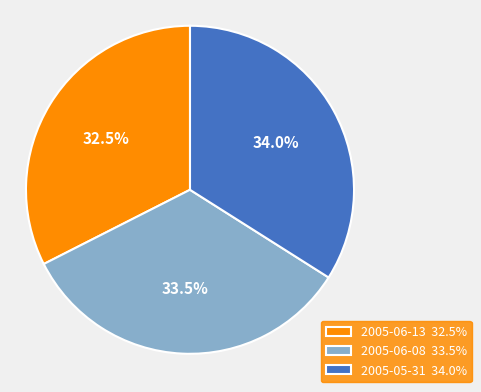

Which has a higher value, 2005-06-13 or 2005-06-08?

2005-06-08